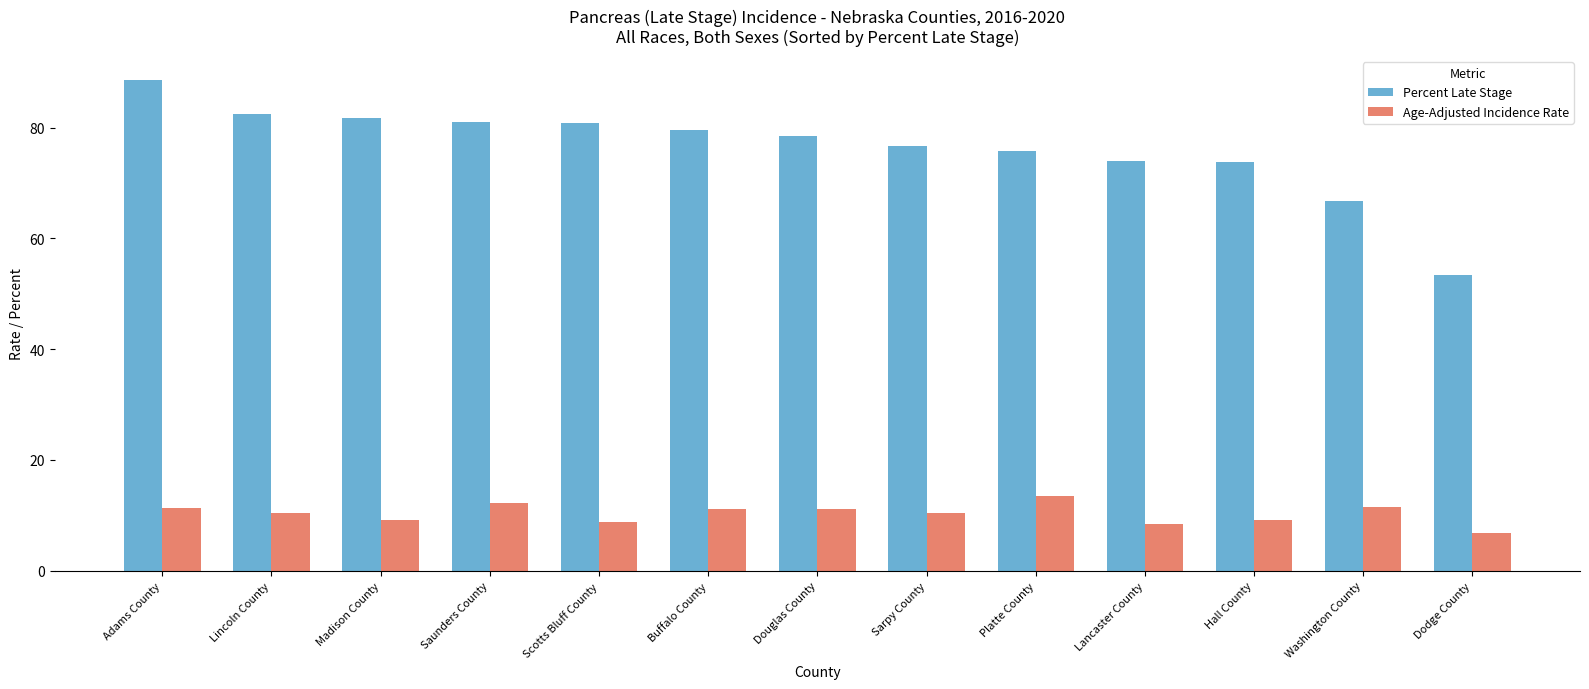

What is the value of the Age-Adjusted Incidence Rate bar at the 6th from the left?

11.2